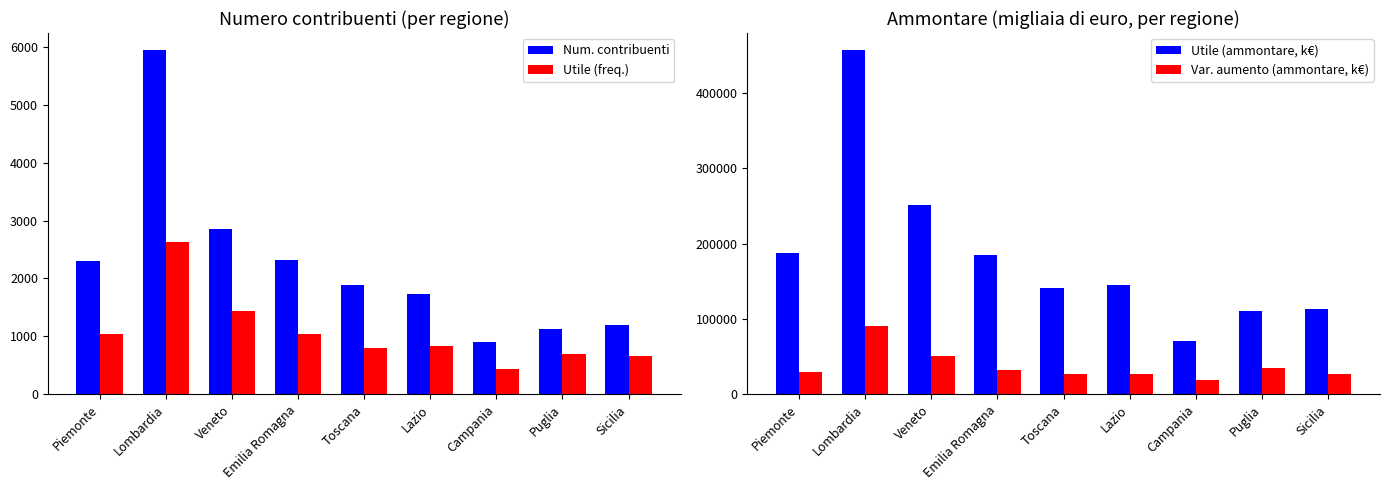

Is it true that Utile (ammontare, k€) equals 70397 at Campania?

True